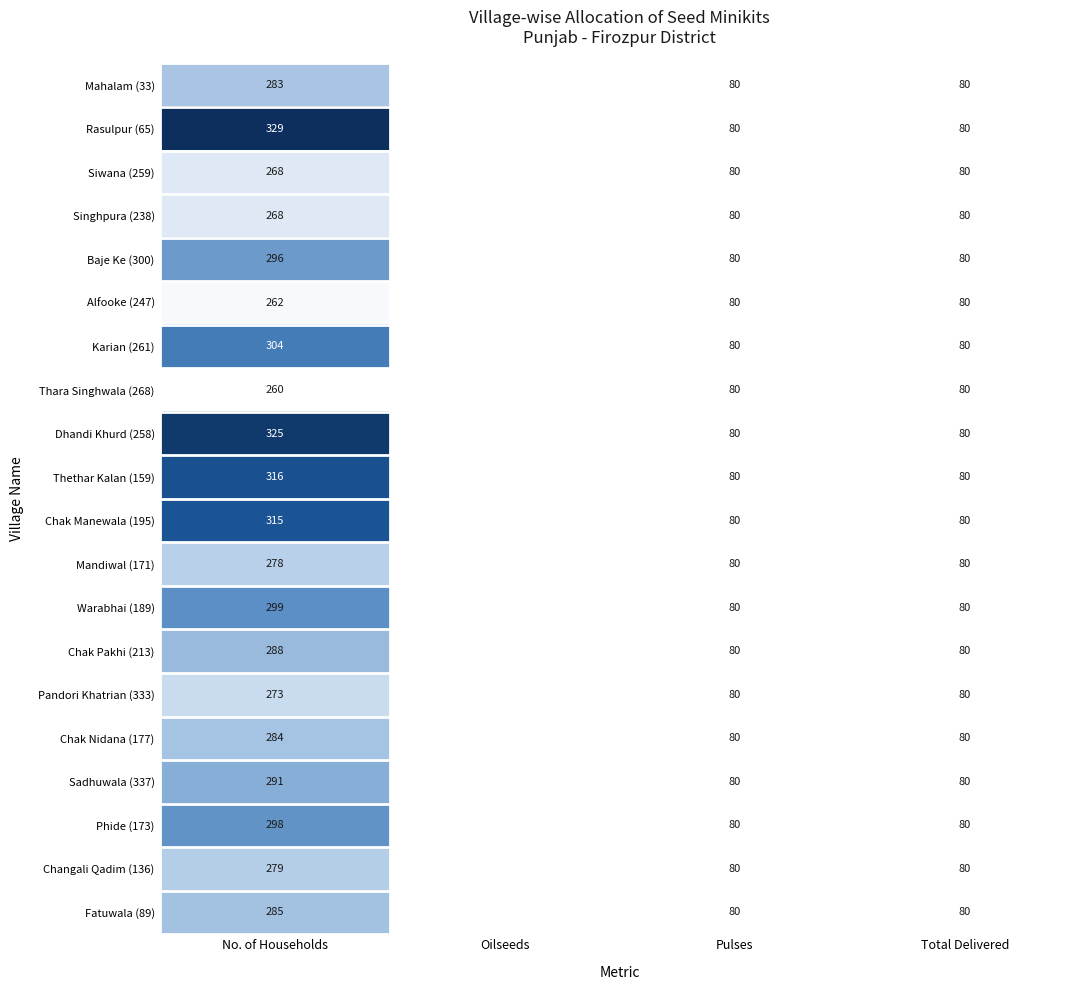

True or false: Mandiwal (171) has a value of 131 at Pulses.

False